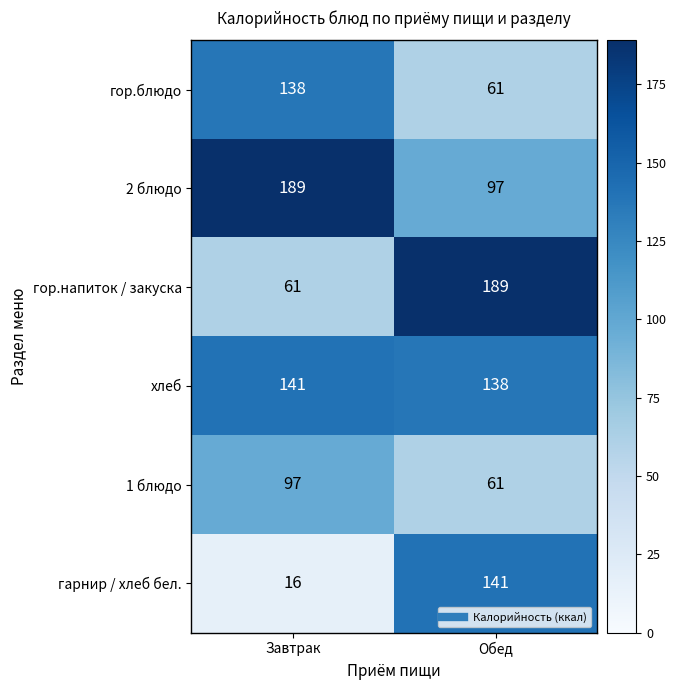

True or false: гарнир / хлеб бел. has a value of 16 at Завтрак.

True